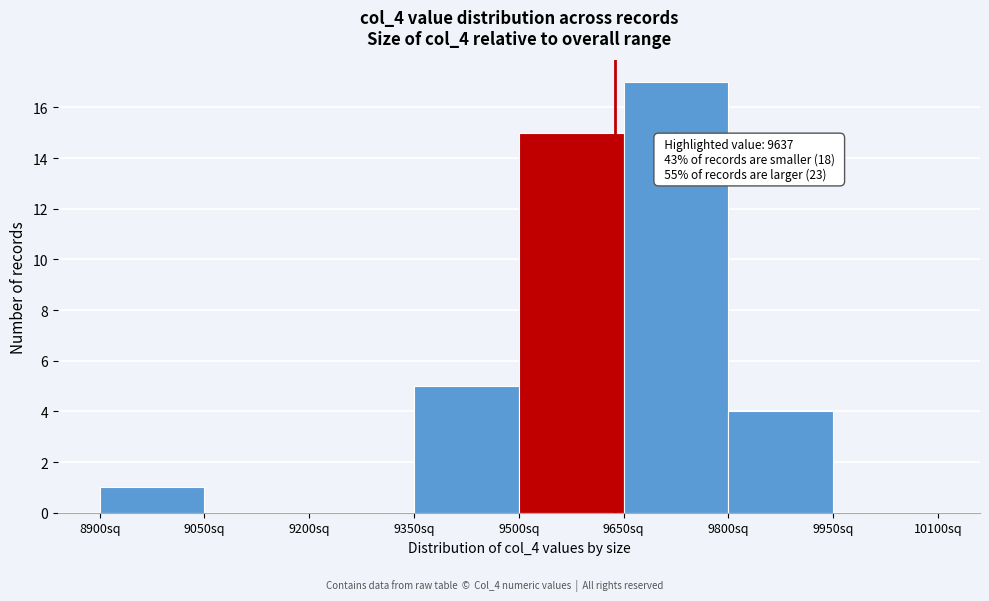

Which range on the x-axis has the tallest bar?

9650 to 9800